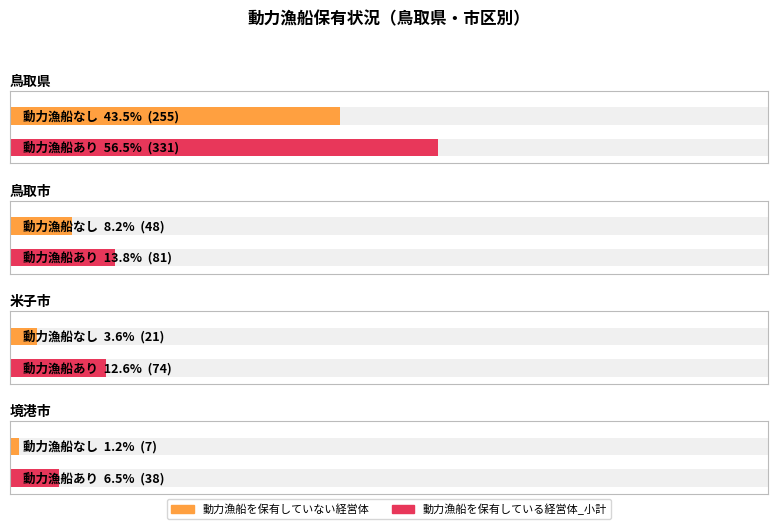

Reading left to right, what are all the values shown in this chart?

動力漁船を保有していない経営体: 255	48	21	7
動力漁船を保有している経営体_小計: 331	81	74	38